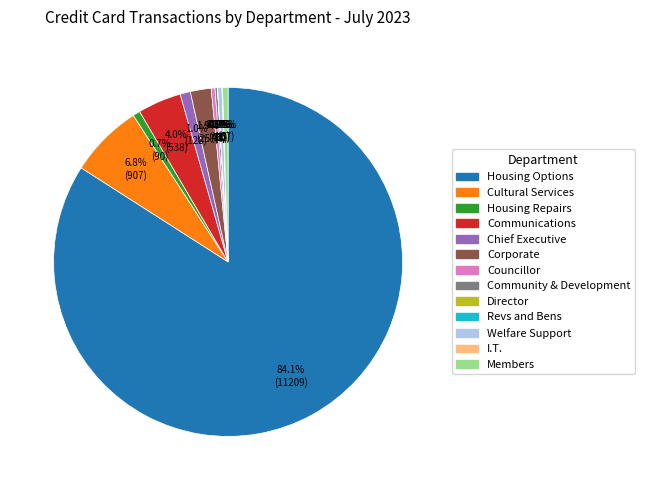

How much of the chart is everything except Housing Repairs?

99.3%